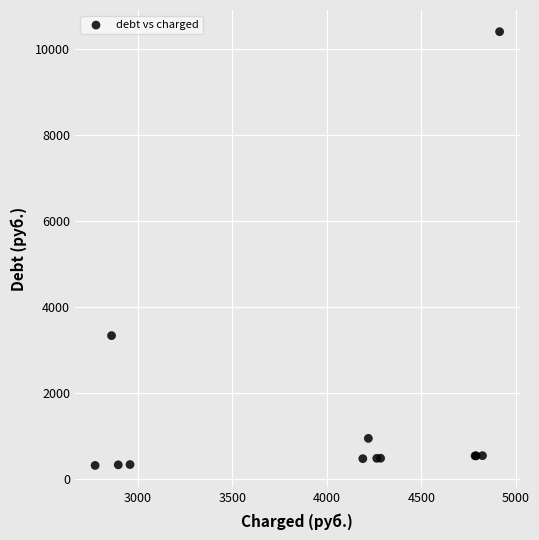

What Y value in the scatter plot is closest to 5356?

3329.9